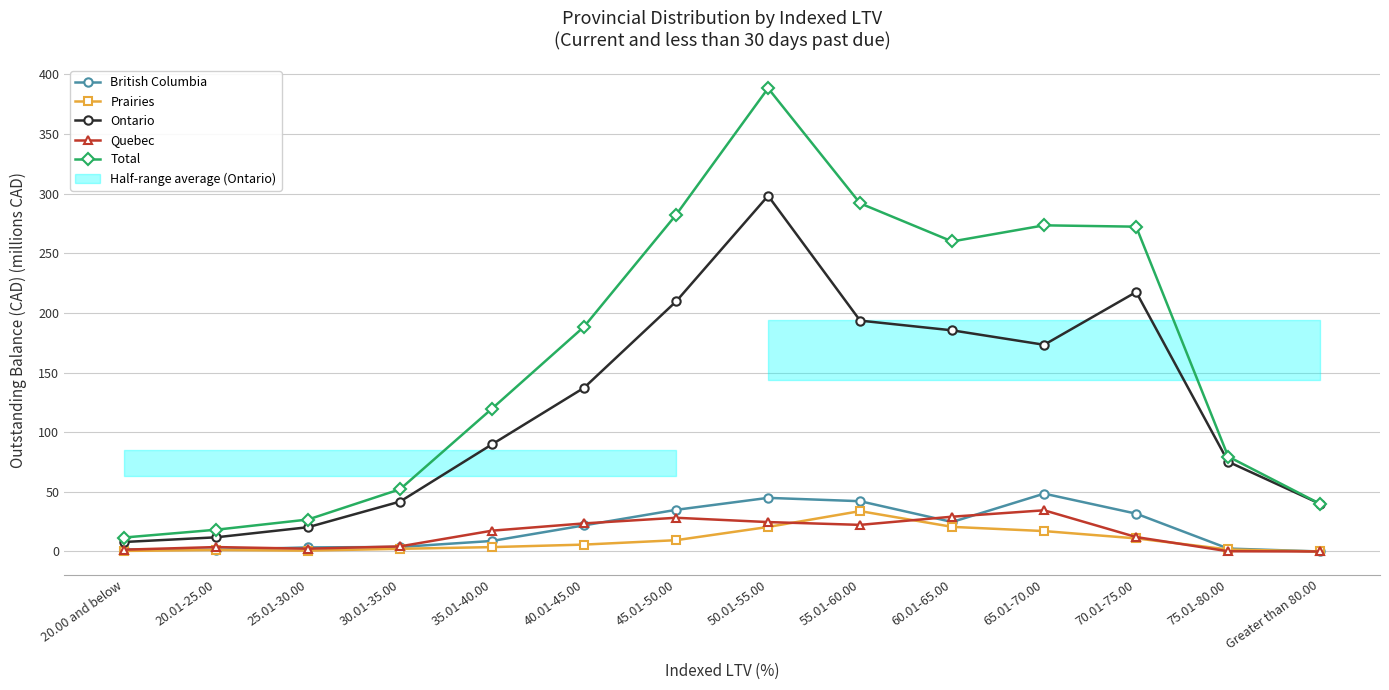

Where does the Quebec series first go above 17?

35.01-40.00